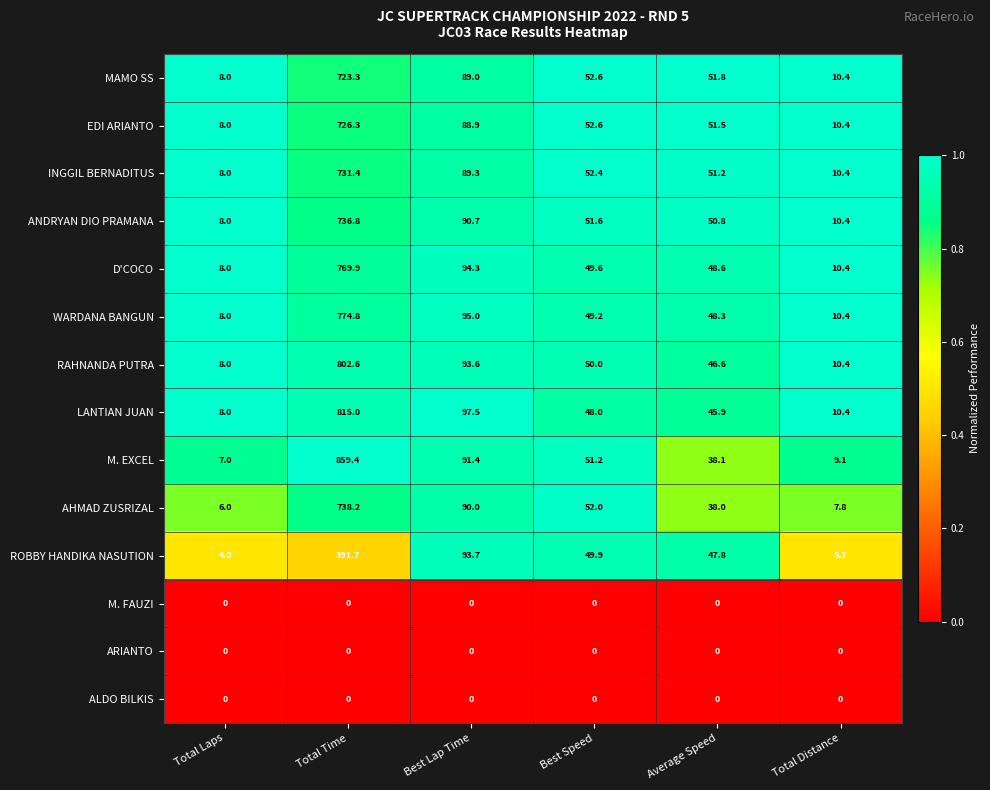

What is the sum of all ANDRYAN DIO PRAMANA values?

948.3